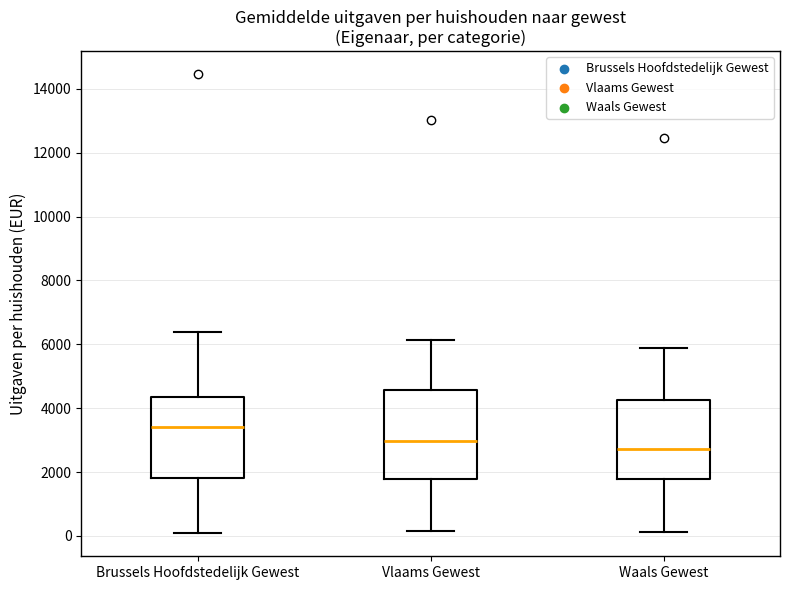

Reading left to right, read every box against the y-axis: the position of its median line, the range the box covers, and the ends of its whiskers. The values are not printed on the chart, so give them approximately, as read against the axis.

Brussels Hoofdstedelijk Gewest: median 3400, box 1800 to 4400, whiskers 0 to 6400
Vlaams Gewest: median 3000, box 1800 to 4600, whiskers 200 to 6200
Waals Gewest: median 2800, box 1800 to 4200, whiskers 200 to 5800